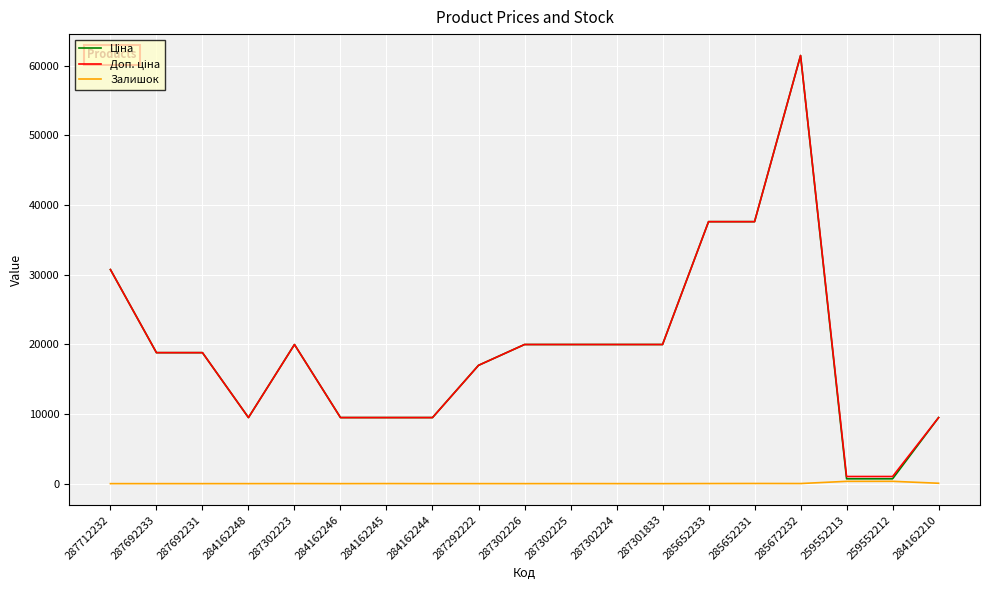

Which category has the highest value across all series?

285672232